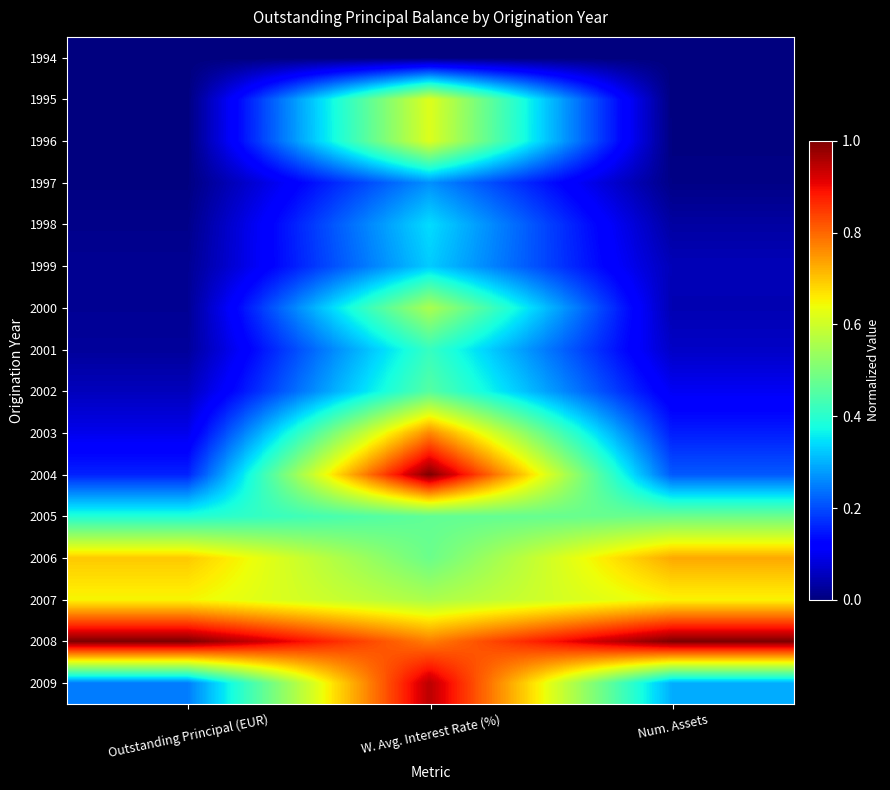

Which series has the largest total across all categories?

2008